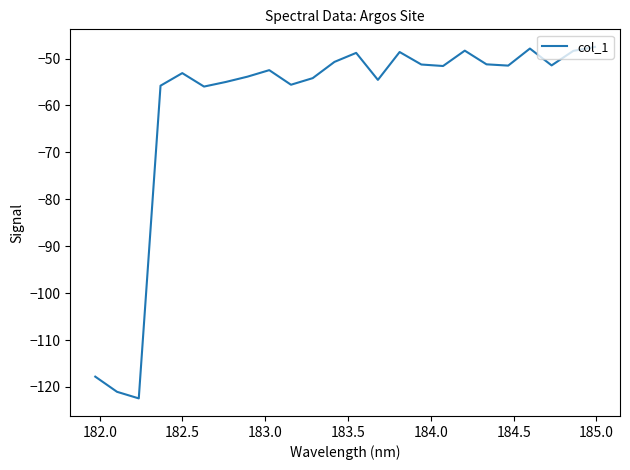

True or false: the data has more than 0 interior local peaks.

True